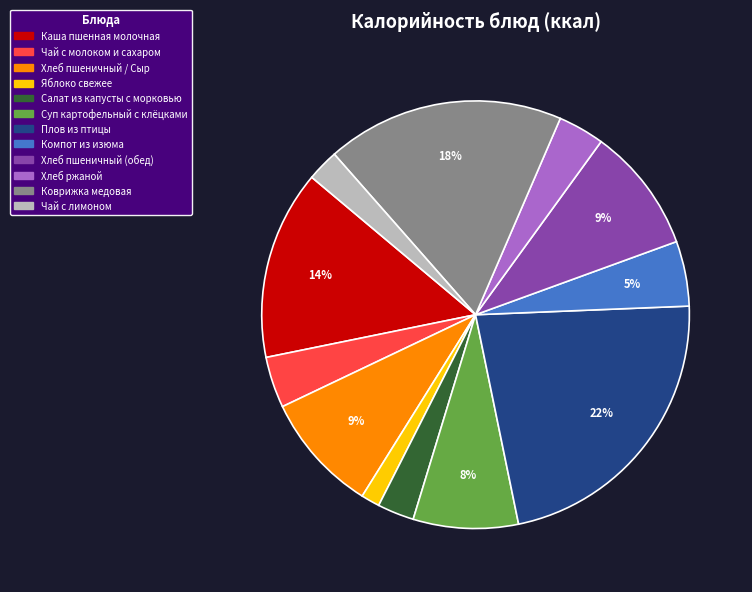

Is there any slice that represents more than half of the pie?

No